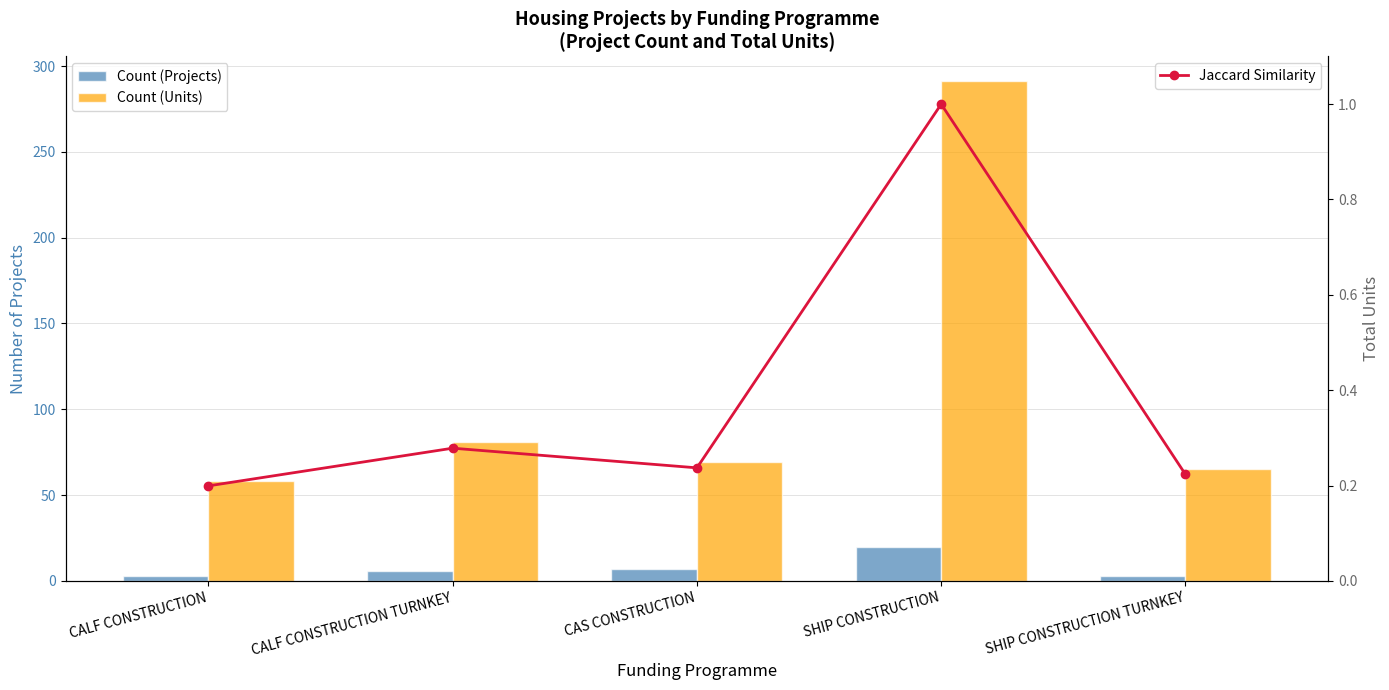

Which series has the widest spread of values?

Count (Units)